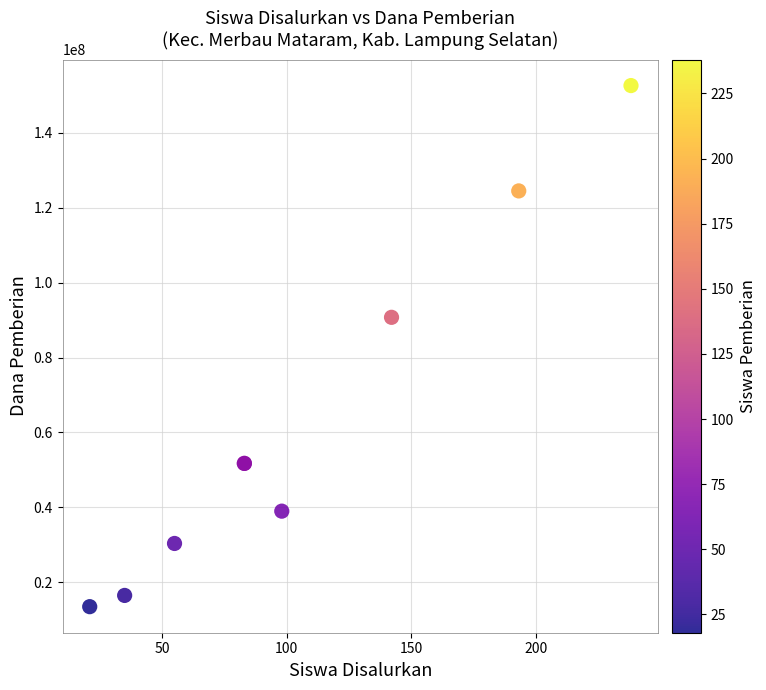

What Y value in the scatter plot is closest to 83062500?

90750000